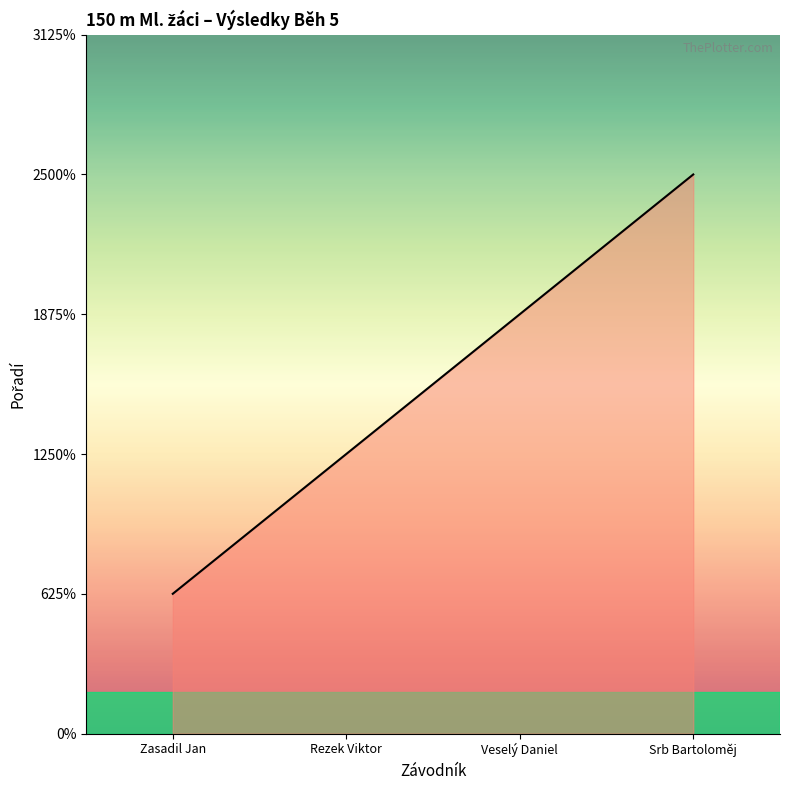

Does the chart display data point markers on the line(s)?

No